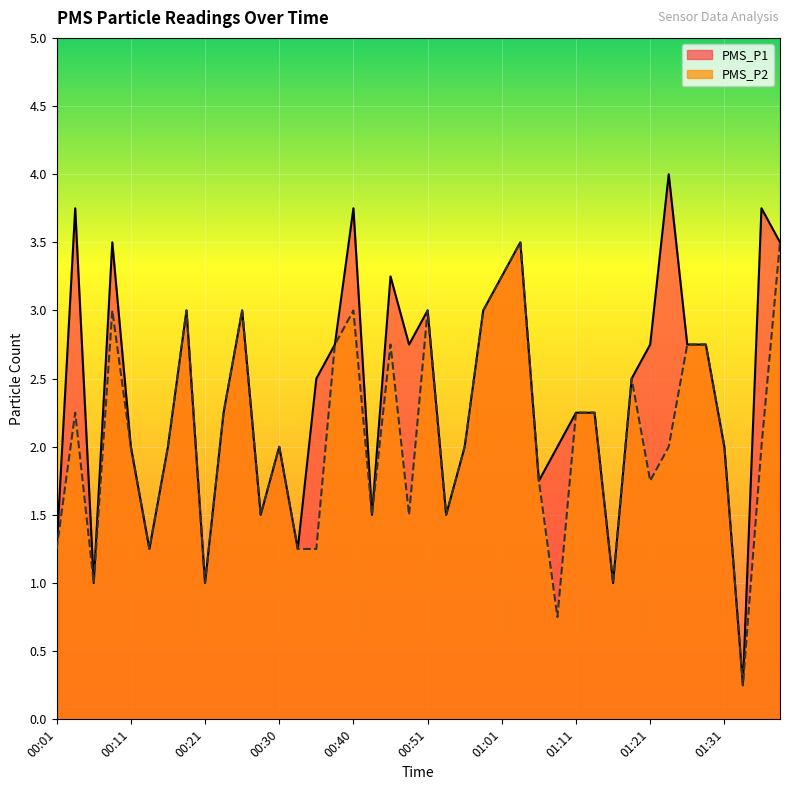

What is the value of the PMS_P2 point at the 39th from the left?

2.0